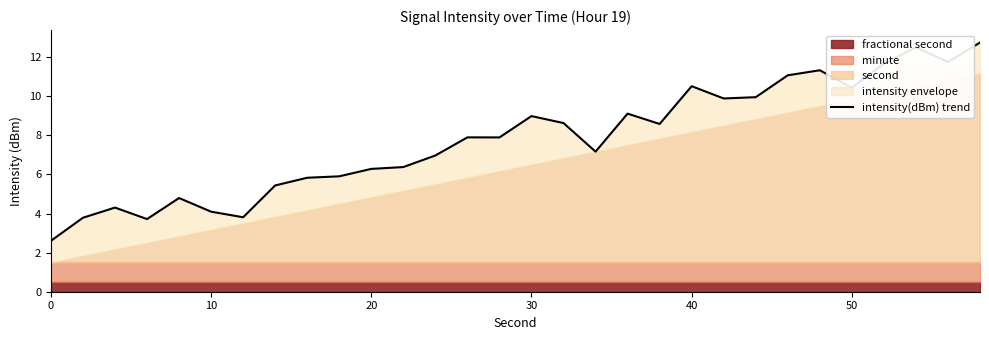

Reading left to right, extract all data points from this chart.

2.6	3.8	4.3	3.7	4.8	4.1	3.8	5.4	5.8	5.9	6.3	6.4	7.0	7.9	7.9	9.0	8.6	7.2	9.1	8.6	10.5	9.9	10.0	11.1	11.3	10.4	11.7	12.5	11.8	12.7